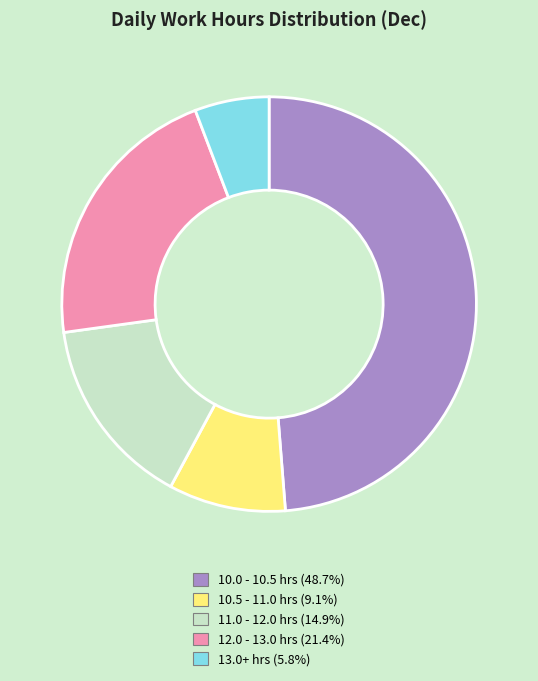

Approximately how many times larger is the value at 13.0+ hrs (5.8%) compared to 11.0 - 12.0 hrs (14.9%)?

0.4